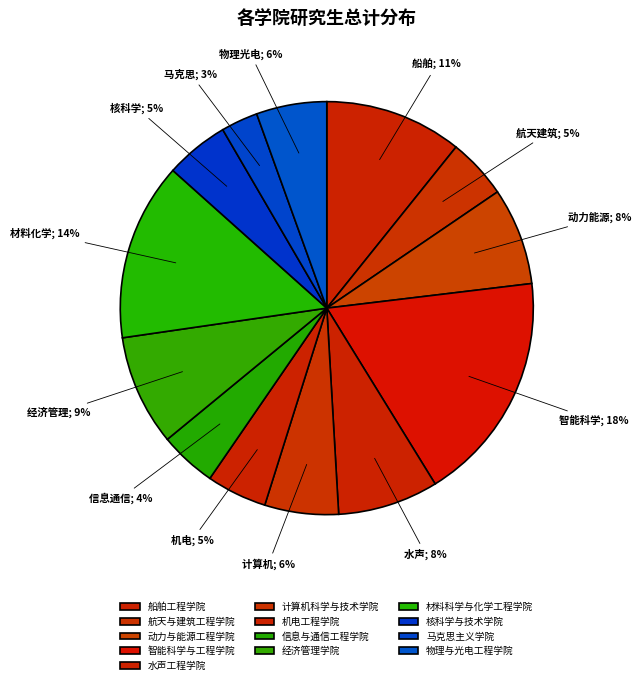

To the nearest percent, what is the difference between the 机电工程学院 and 物理与光电工程学院 slice percentages?

1%